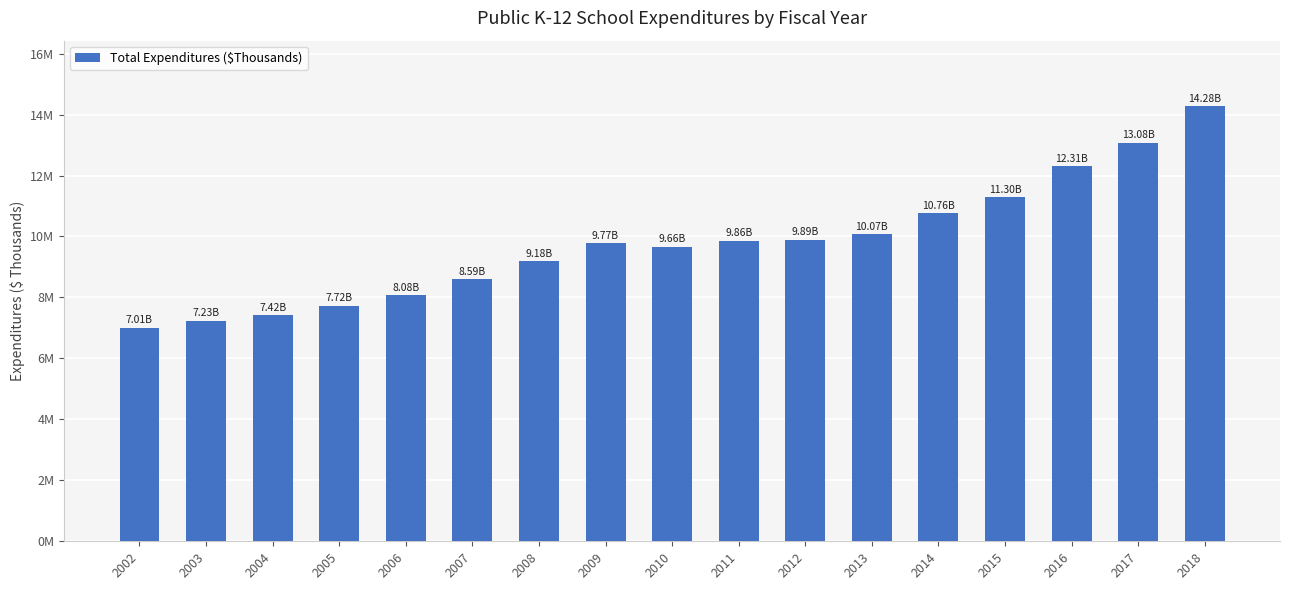

The chart shows a value of 2318528 at 2002. True or false?

False